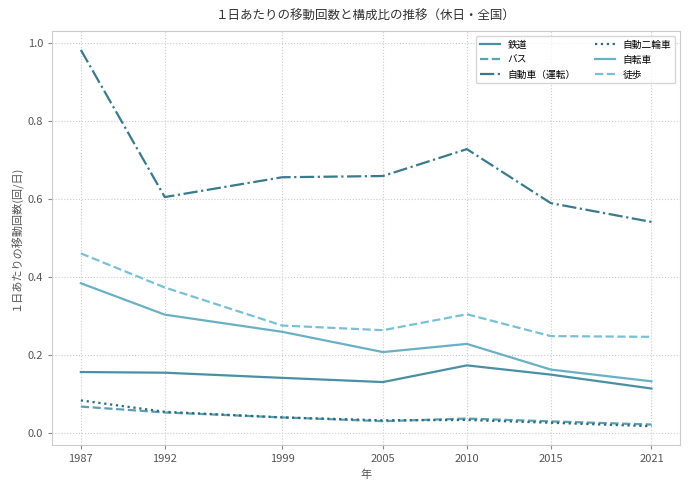

True or false: 自転車 and 徒歩 cross at least once.

False